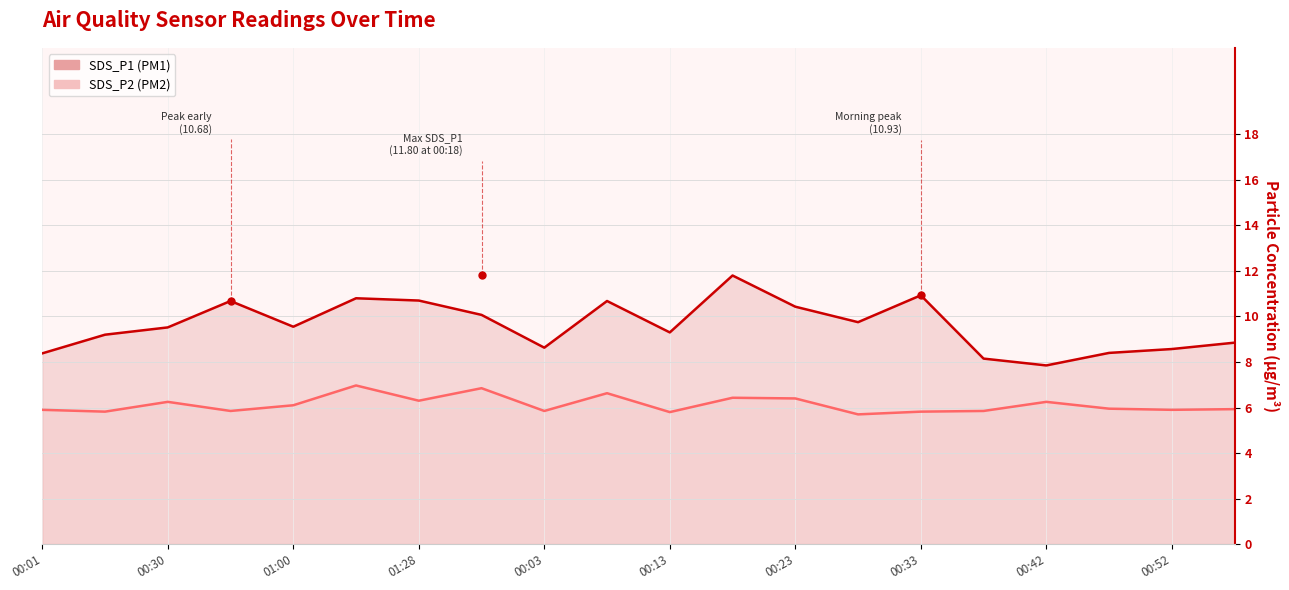

At which category is the sum across all series the highest?

11